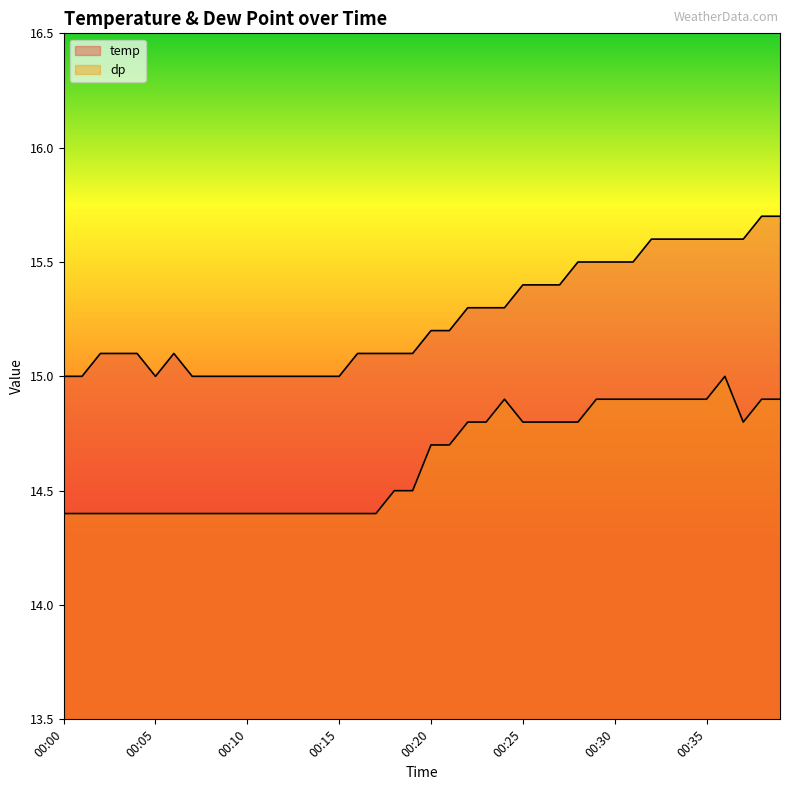

How many lines are shown in the chart?

2